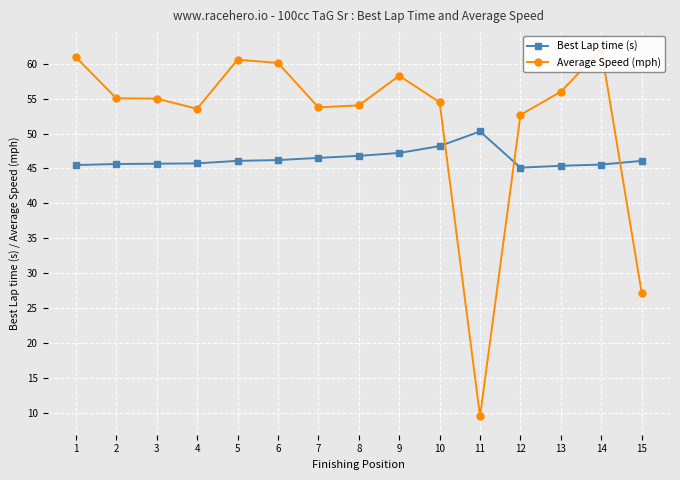

What are all the series names shown in the legend?

Best Lap time (s), Average Speed (mph)